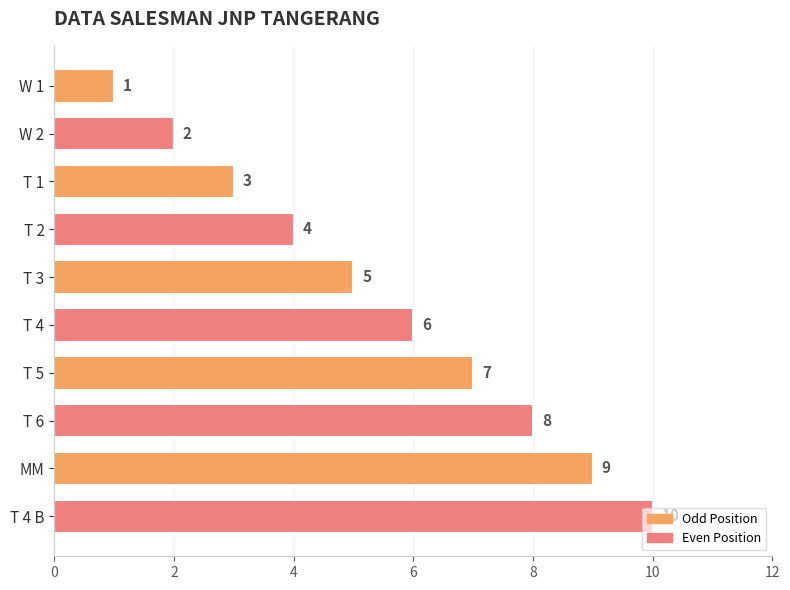

How many bars are there in total?

10